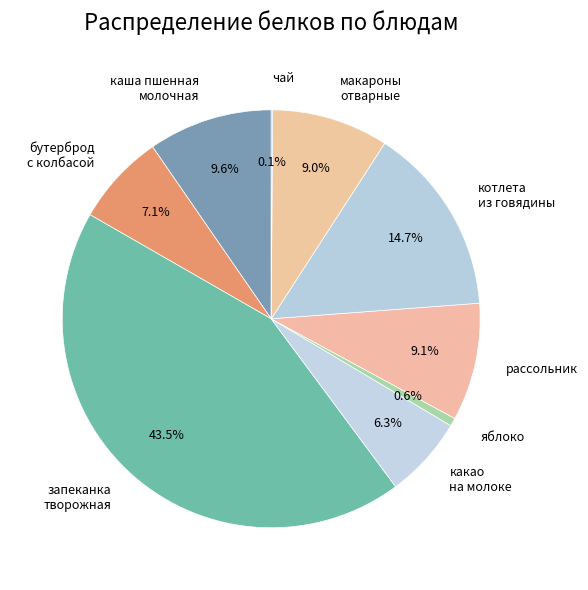

Is there a majority slice in this chart?

No